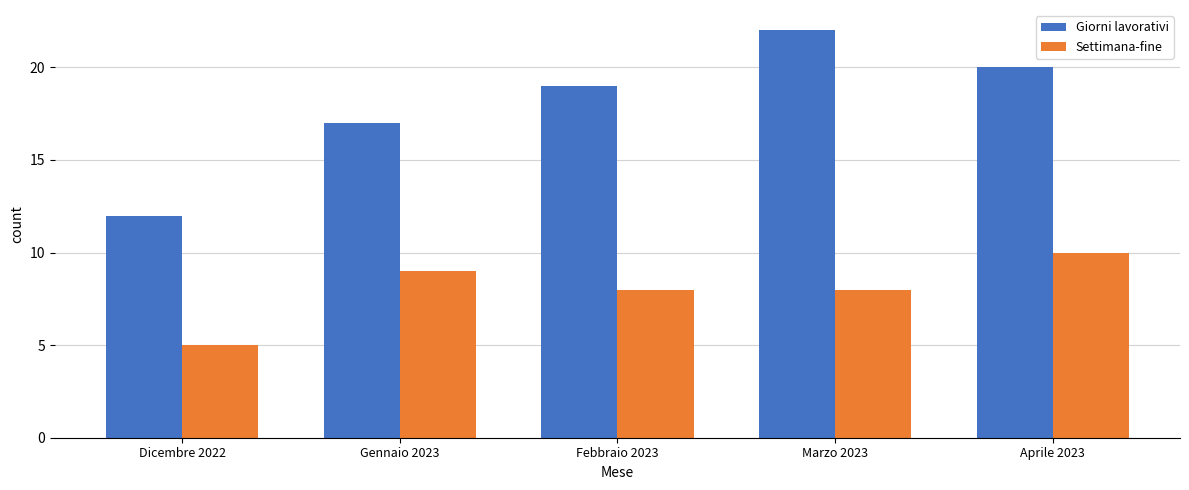

What is the sum of the Settimana-fine values at Marzo 2023 and Aprile 2023?

18